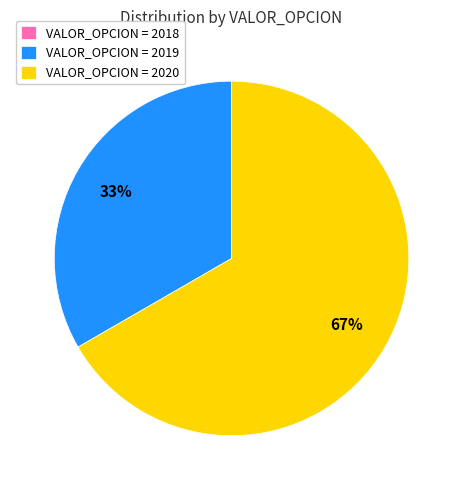

What is the largest slice in the pie chart?

VALOR_OPCION = 2020